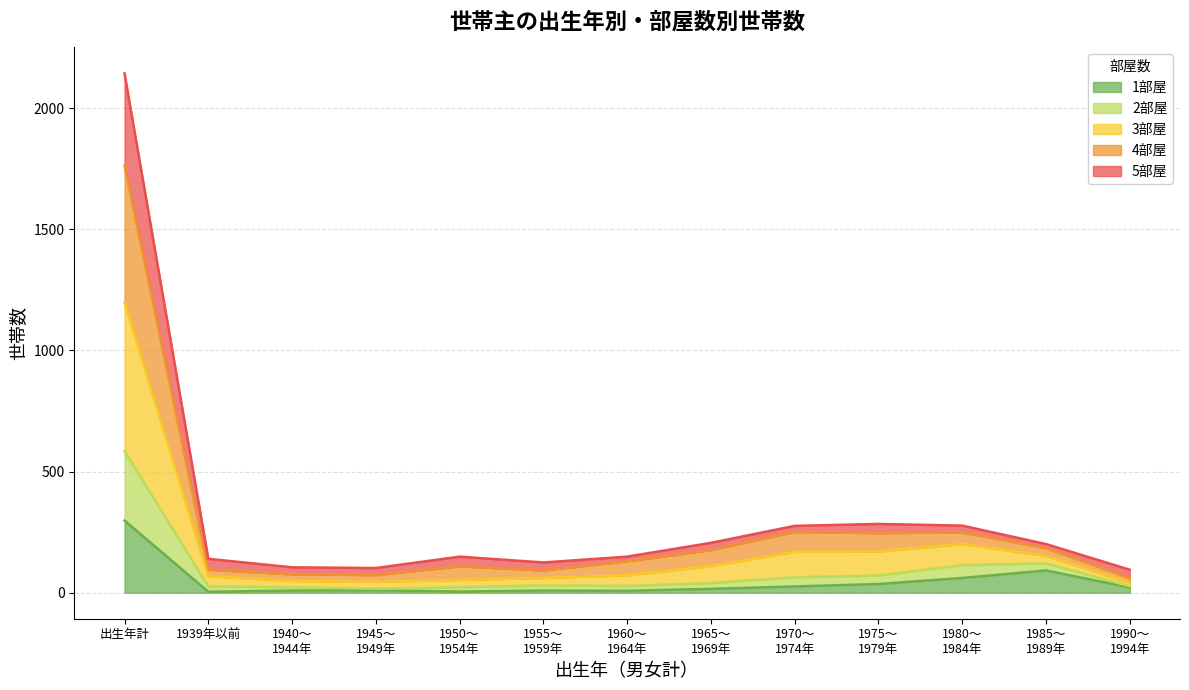

At which category is the sum across all series the highest?

出生年計